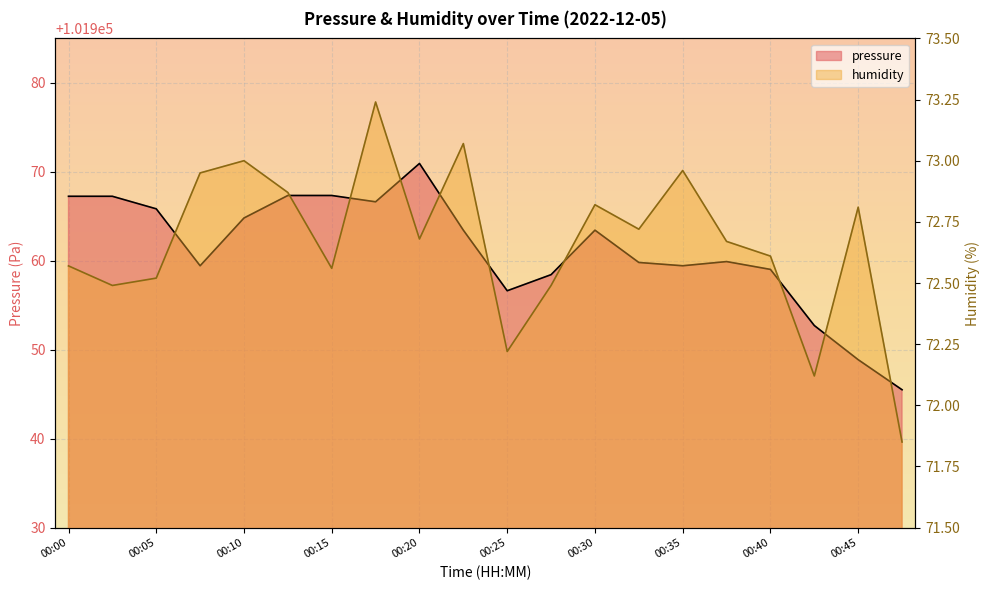

At which category is the sum across all series the highest?

00:20